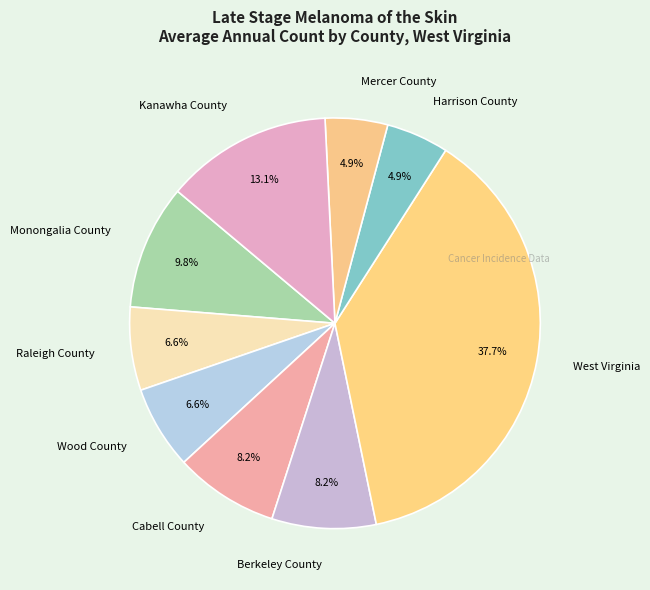

What percentage do Cabell County and Kanawha County together represent?

21.3%